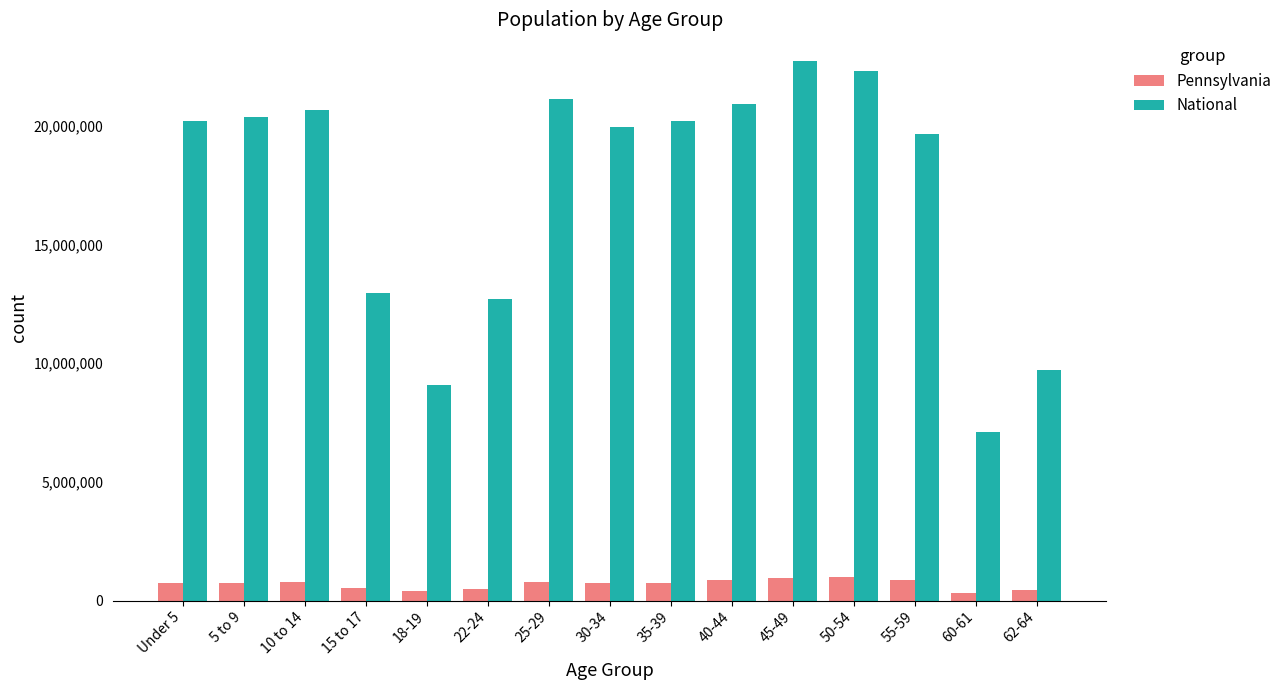

What is the greatest value displayed?

22708591